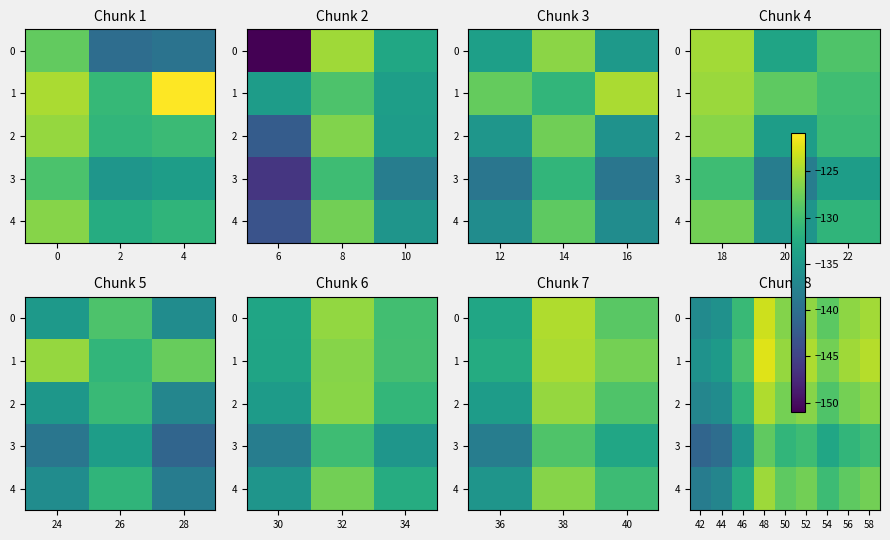

Count the number of categories in the chart.

9